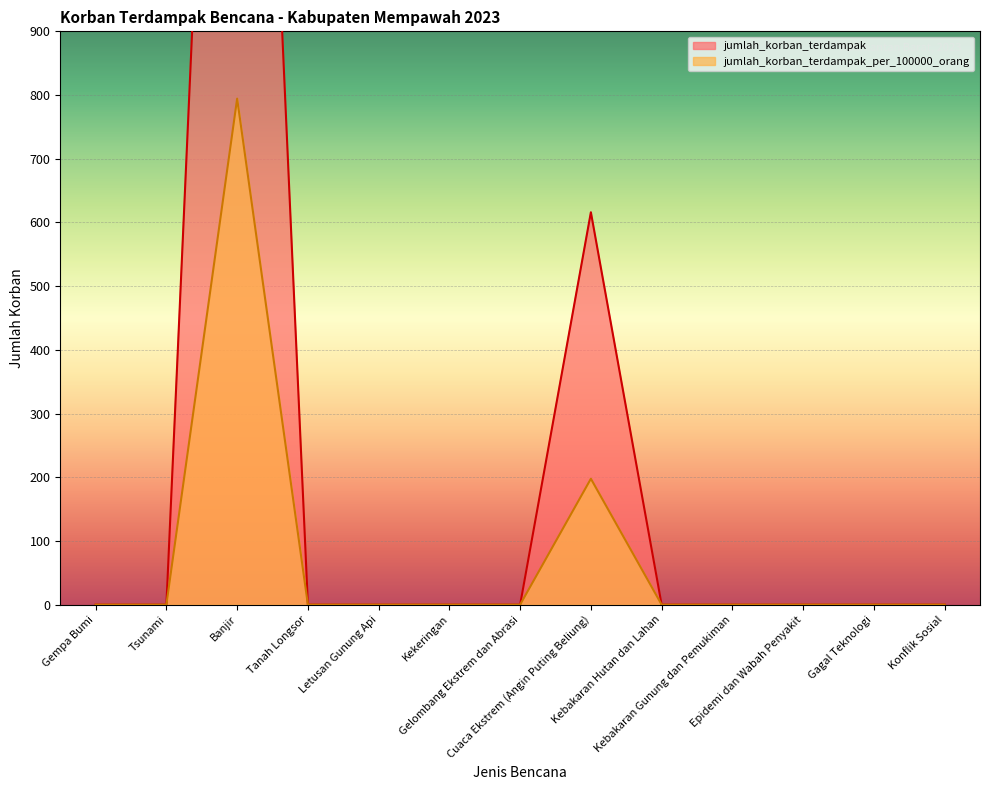

Which series has the largest range (max minus min)?

jumlah_korban_terdampak